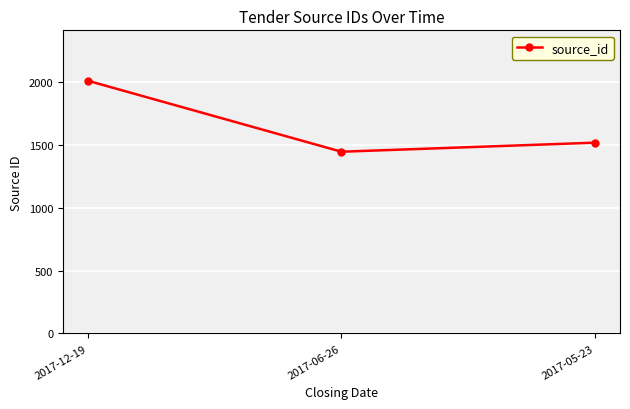

Rank the categories by value from highest to lowest.

2017-12-19, 2017-05-23, 2017-06-26